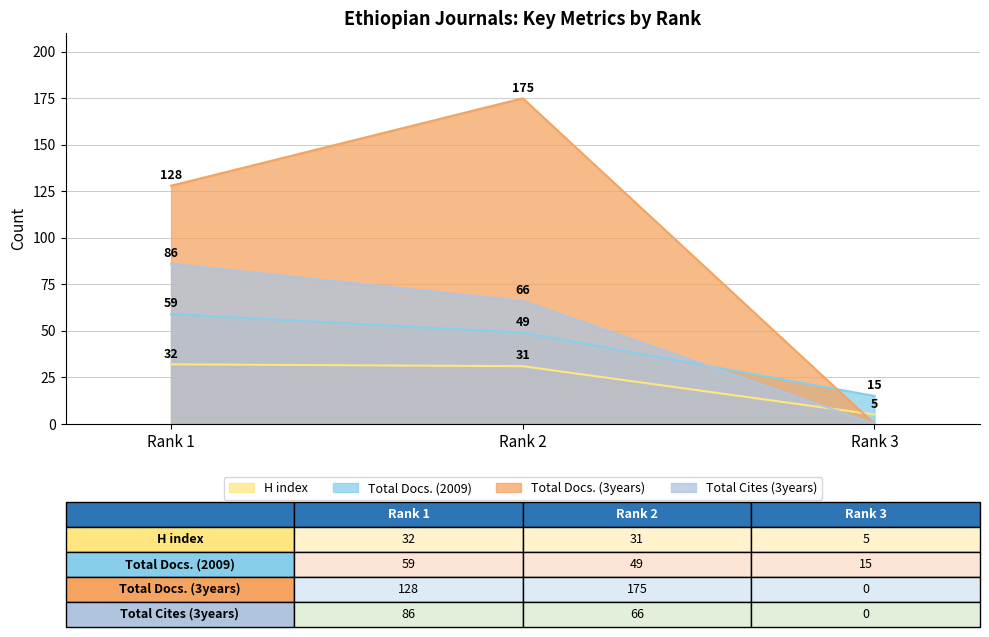

How many Total Docs. (3years) values are between 0 and 175?

3